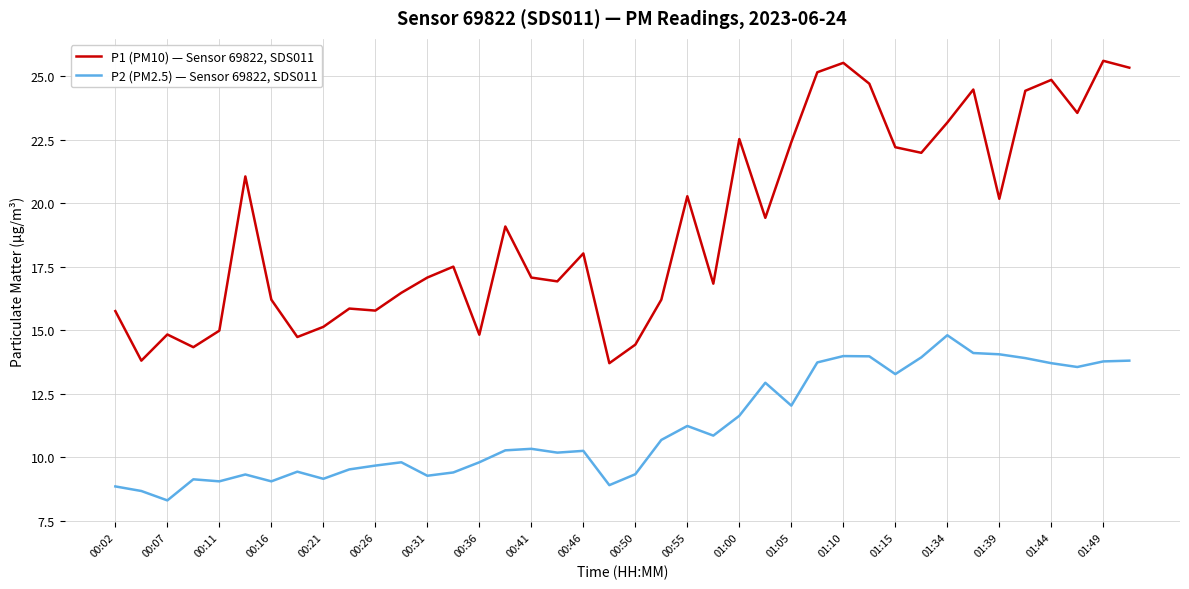

How many values in the P2 (PM2.5) — Sensor 69822, SDS011 series are below 10?

17